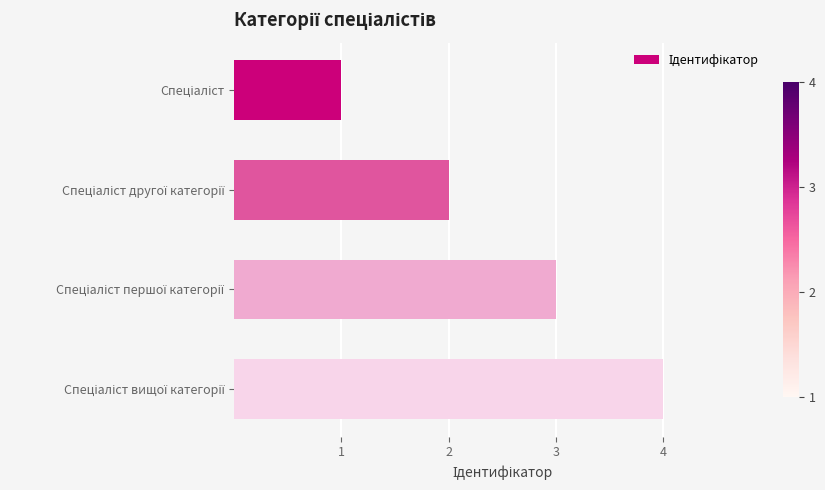

What is the greatest value displayed?

4